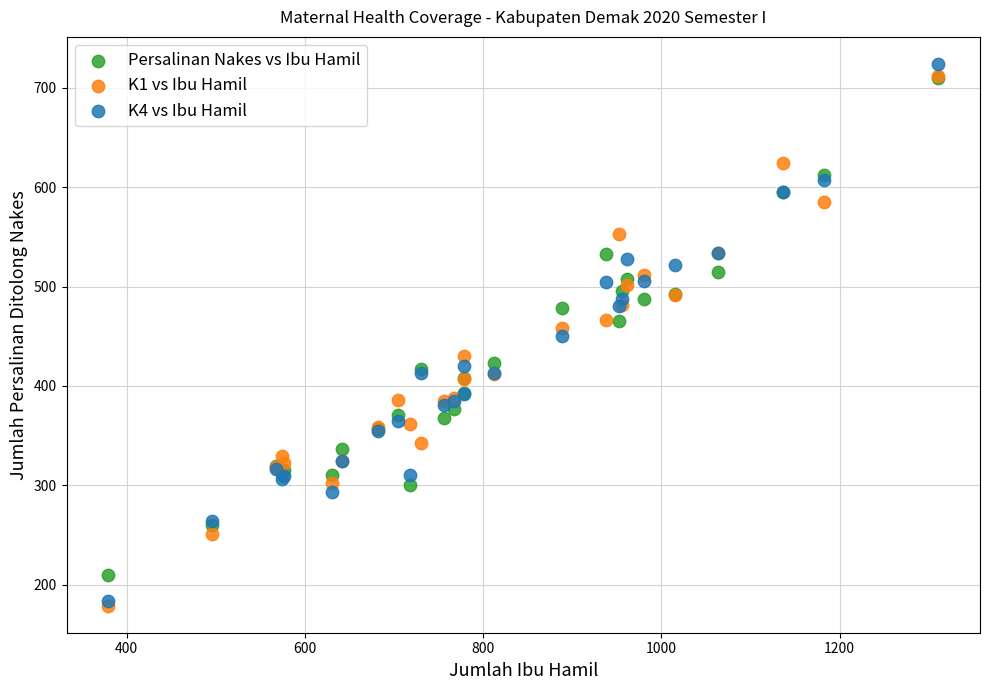

Which series contains the lowest Y value?

K1 vs Ibu Hamil